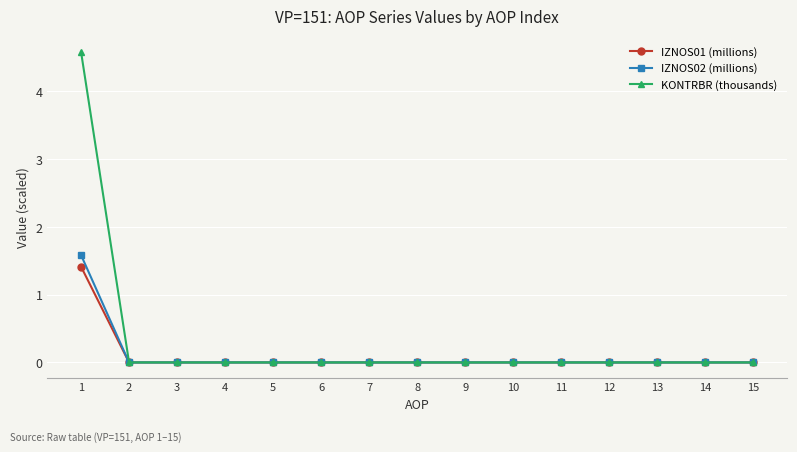

Which category has the highest value in the KONTRBR (thousands) series?

1